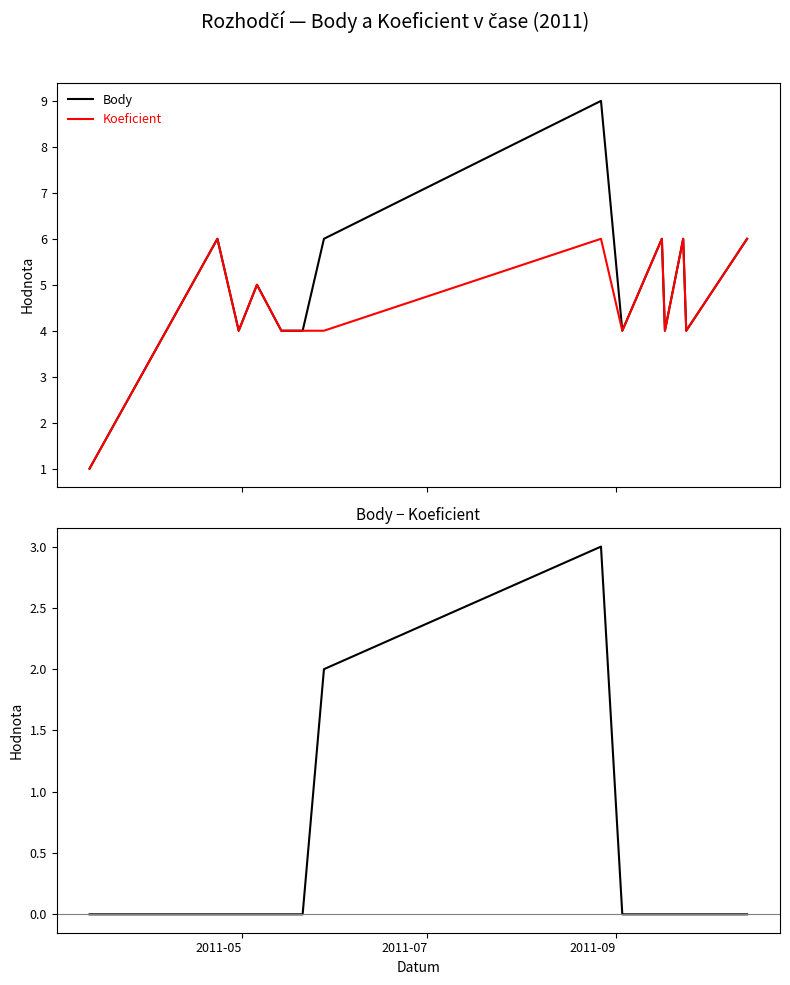

Count the number of data series in this chart.

3